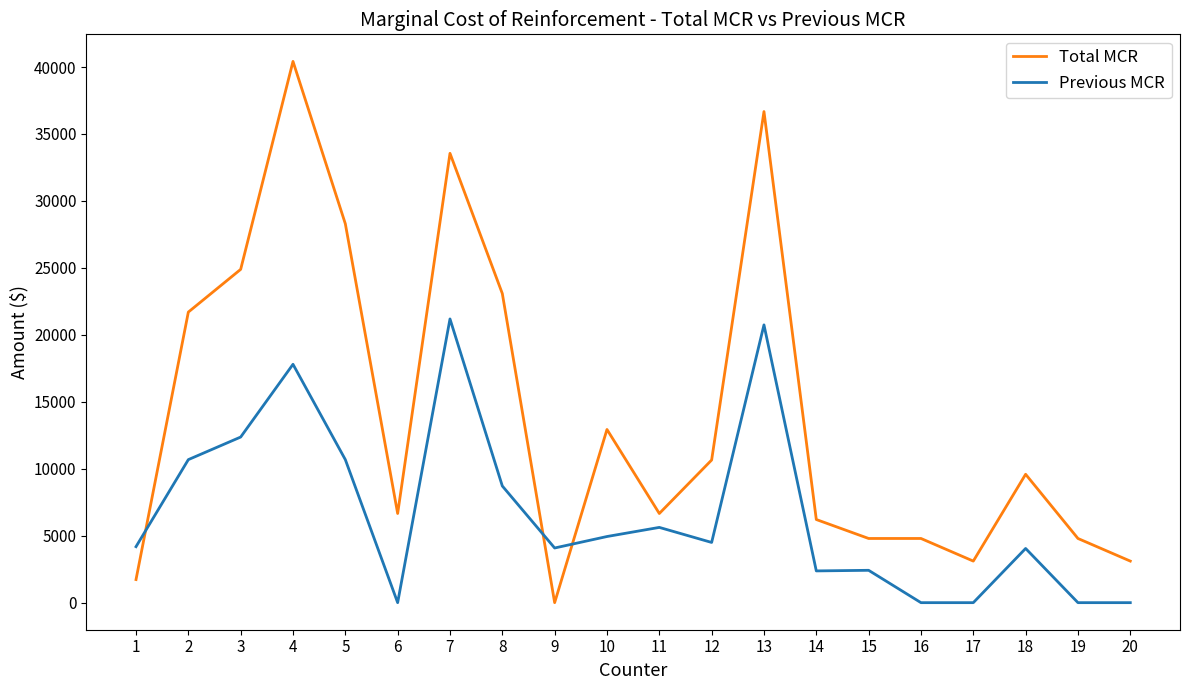

How many categories are shown in the chart?

20